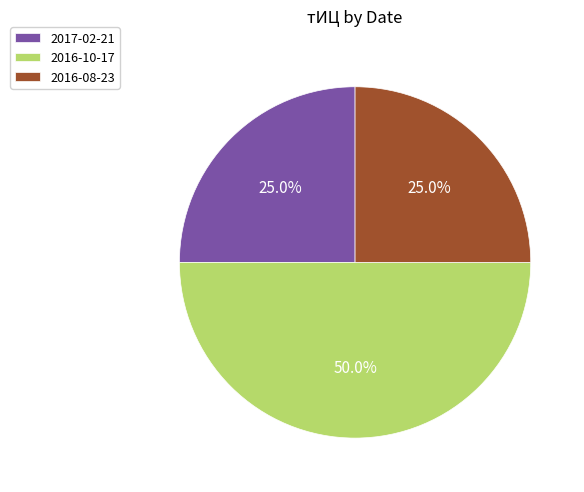

How many slices are in this pie chart?

3